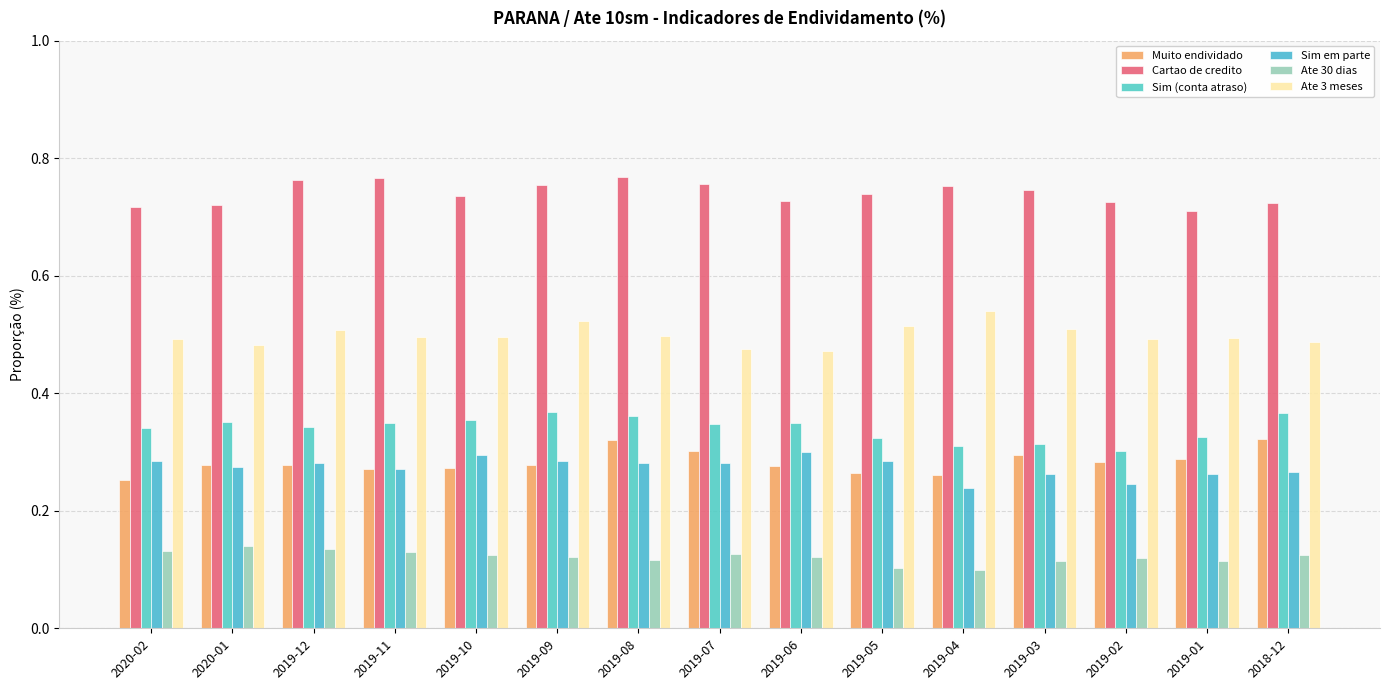

Reading right to left, transcribe all the data shown in this chart.

Muito endividado: 2018-12=0.3	2019-01=0.3	2019-02=0.3	2019-03=0.3	2019-04=0.3	2019-05=0.3	2019-06=0.3	2019-07=0.3	2019-08=0.3	2019-09=0.3	2019-10=0.3	2019-11=0.3	2019-12=0.3	2020-01=0.3	2020-02=0.3
Cartao de credito: 2018-12=0.7	2019-01=0.7	2019-02=0.7	2019-03=0.7	2019-04=0.8	2019-05=0.7	2019-06=0.7	2019-07=0.8	2019-08=0.8	2019-09=0.8	2019-10=0.7	2019-11=0.8	2019-12=0.8	2020-01=0.7	2020-02=0.7
Sim (conta atraso): 2018-12=0.4	2019-01=0.3	2019-02=0.3	2019-03=0.3	2019-04=0.3	2019-05=0.3	2019-06=0.3	2019-07=0.3	2019-08=0.4	2019-09=0.4	2019-10=0.4	2019-11=0.3	2019-12=0.3	2020-01=0.4	2020-02=0.3
Sim em parte: 2018-12=0.3	2019-01=0.3	2019-02=0.2	2019-03=0.3	2019-04=0.2	2019-05=0.3	2019-06=0.3	2019-07=0.3	2019-08=0.3	2019-09=0.3	2019-10=0.3	2019-11=0.3	2019-12=0.3	2020-01=0.3	2020-02=0.3
Ate 30 dias: 2018-12=0.1	2019-01=0.1	2019-02=0.1	2019-03=0.1	2019-04=0.1	2019-05=0.1	2019-06=0.1	2019-07=0.1	2019-08=0.1	2019-09=0.1	2019-10=0.1	2019-11=0.1	2019-12=0.1	2020-01=0.1	2020-02=0.1
Ate 3 meses: 2018-12=0.5	2019-01=0.5	2019-02=0.5	2019-03=0.5	2019-04=0.5	2019-05=0.5	2019-06=0.5	2019-07=0.5	2019-08=0.5	2019-09=0.5	2019-10=0.5	2019-11=0.5	2019-12=0.5	2020-01=0.5	2020-02=0.5